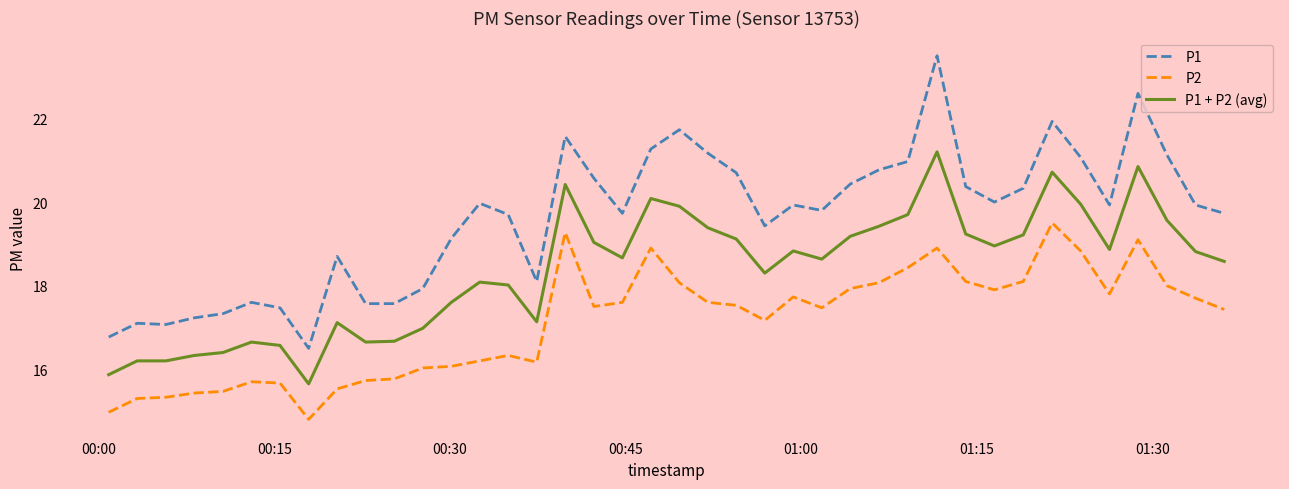

Which series has the widest spread of values?

P1